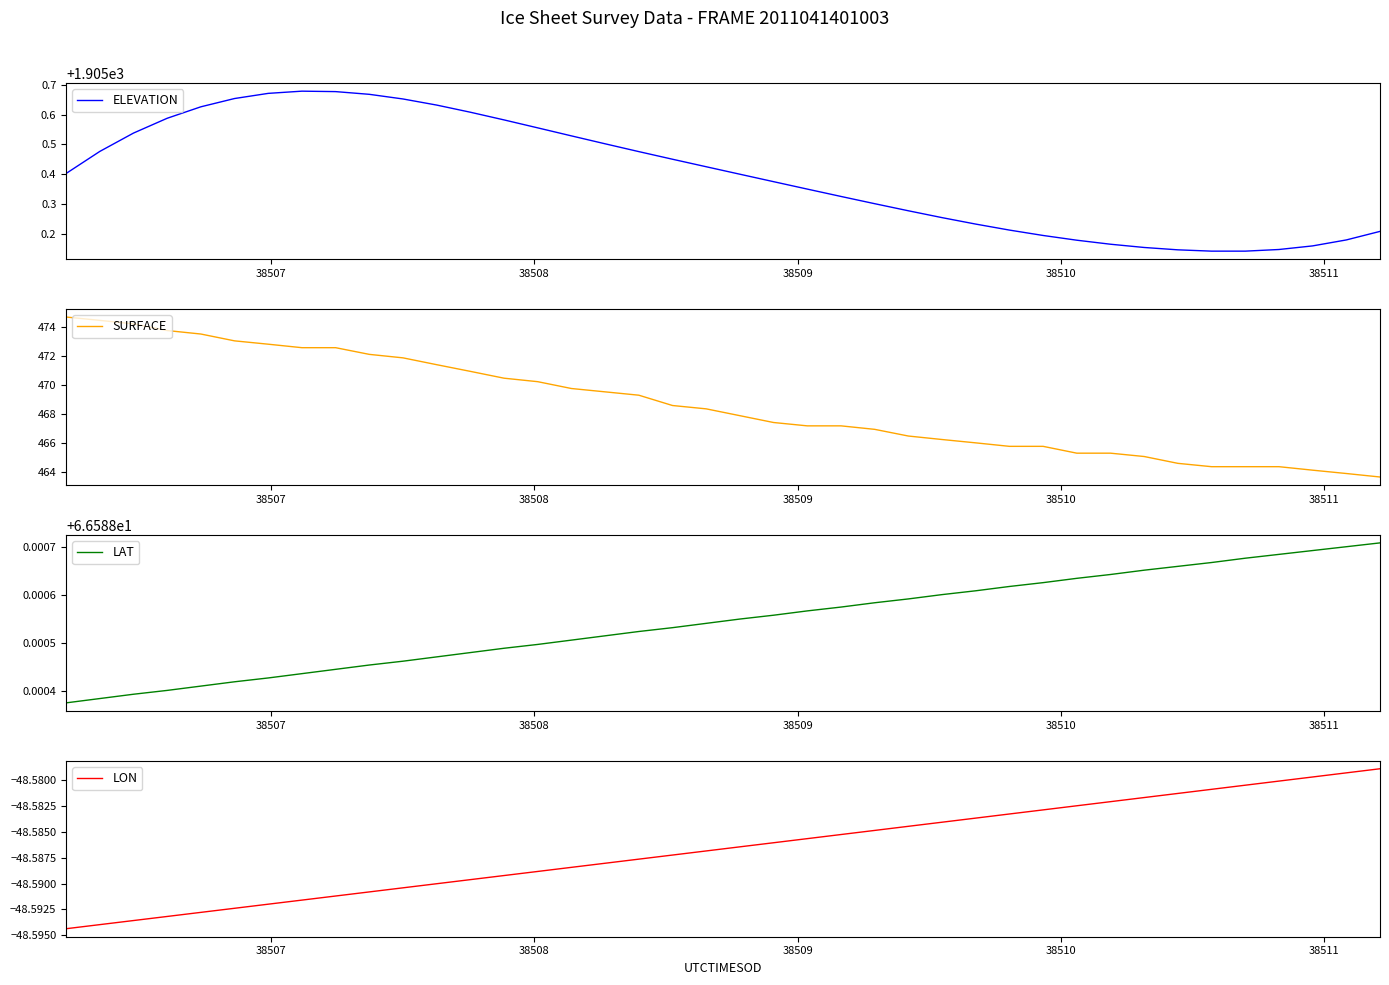

True or false: LAT and LON cross at least once.

False